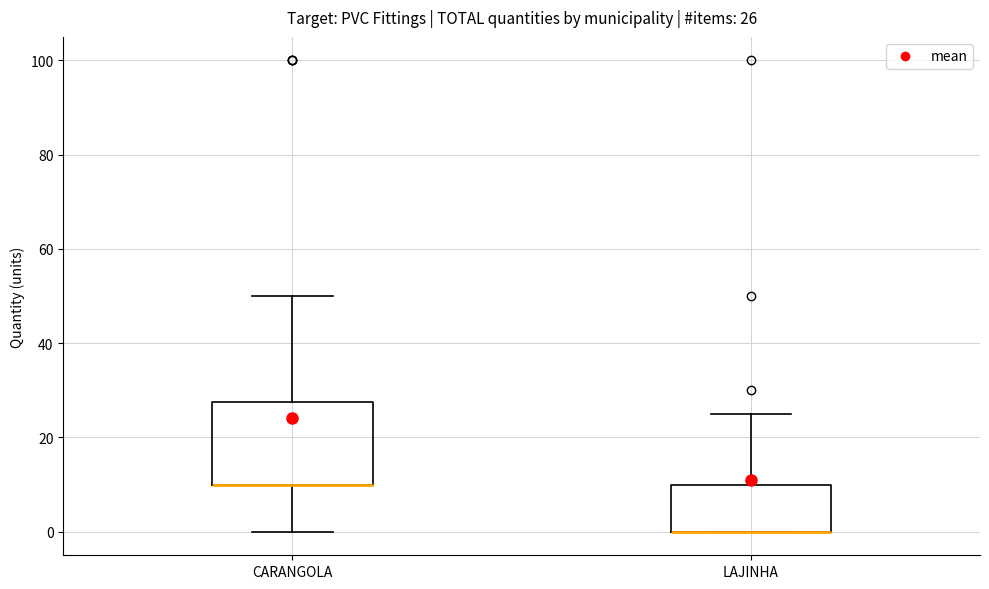

Comparing the boxes themselves (not the whiskers), which one is the tallest?

CARANGOLA